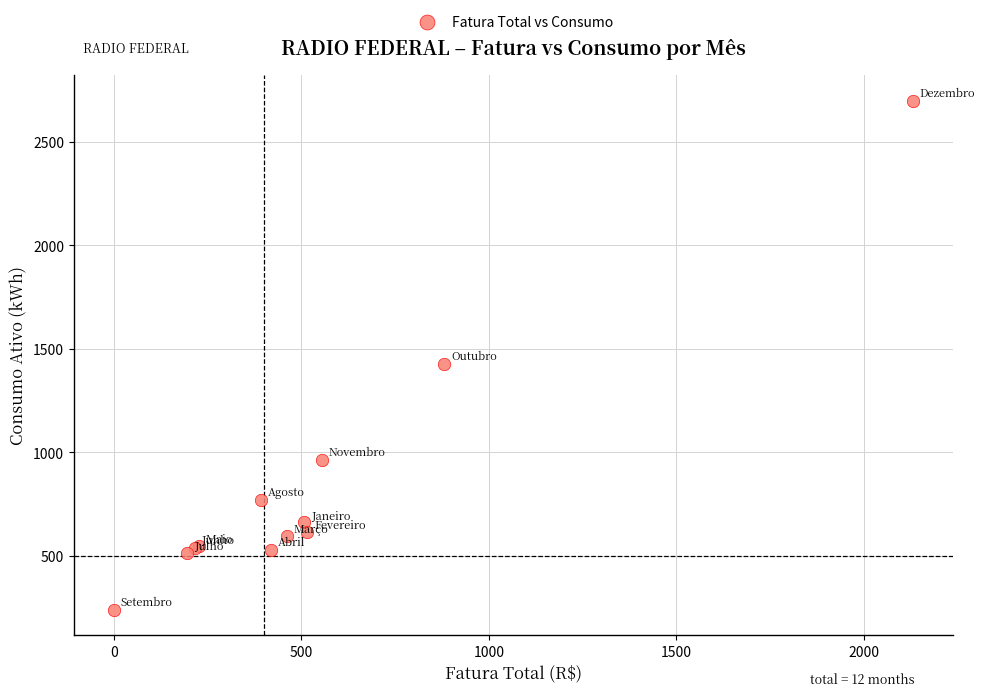

What Y value in the scatter plot is closest to 1470?

1429